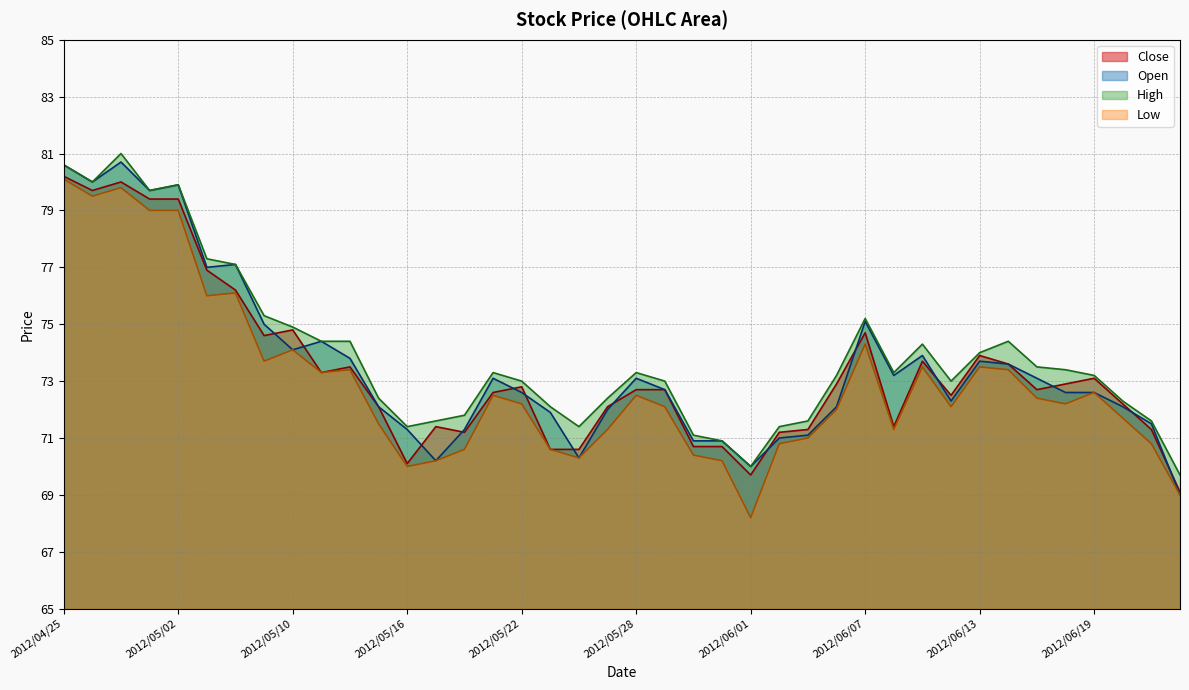

True or false: Low and High cross at least once.

False